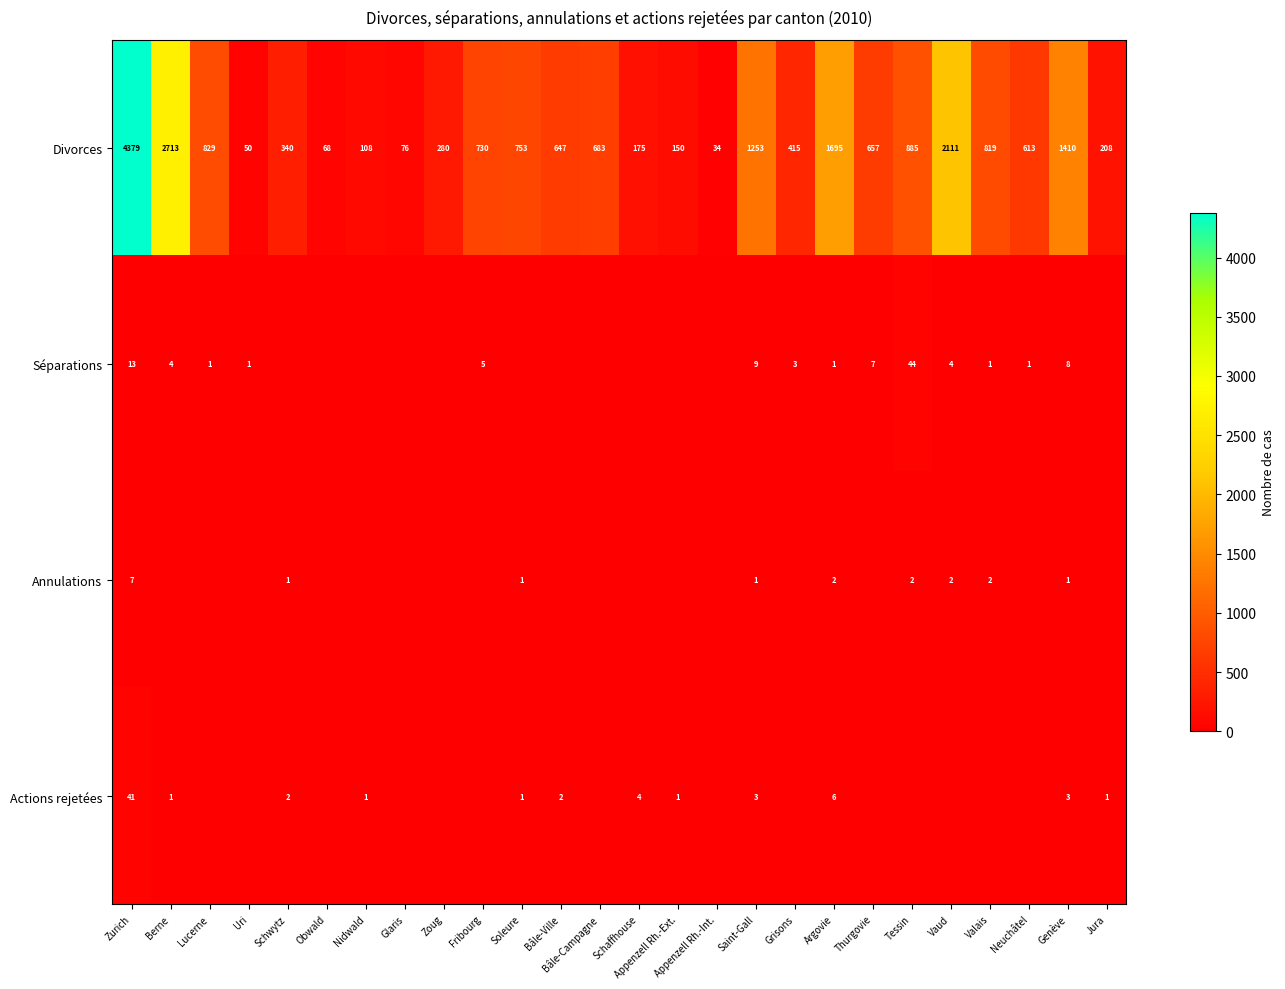

Is it true that Actions rejetées equals 2 at Jura?

False